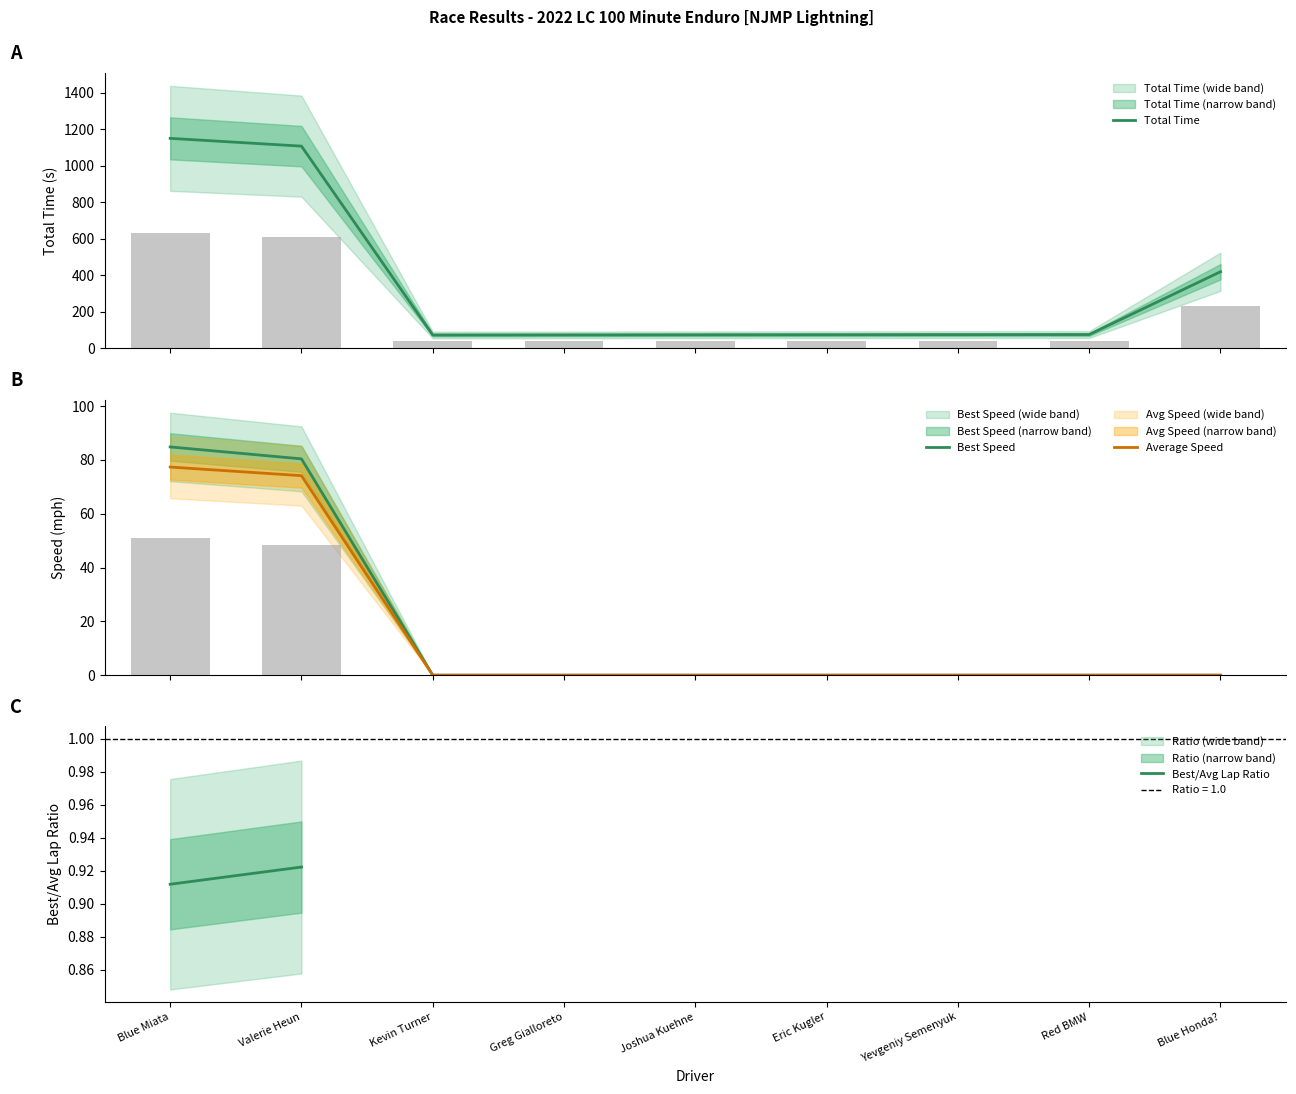

How many values in the Best Speed series exceed 0?

2